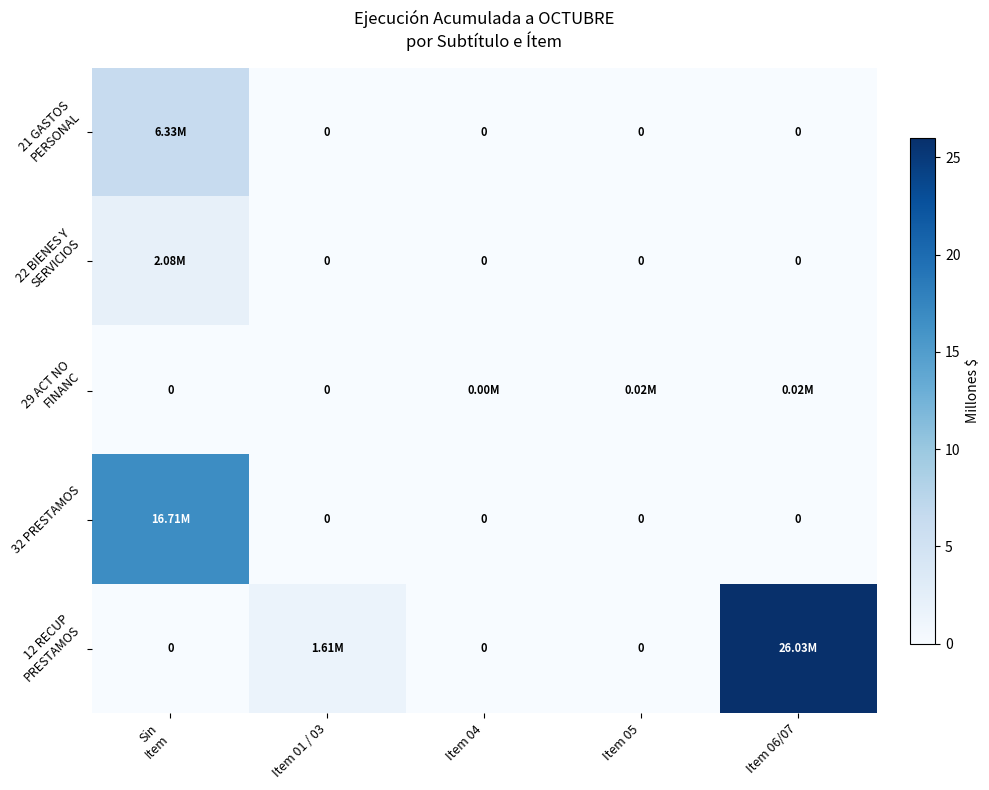

What is the greatest value displayed?

26.0